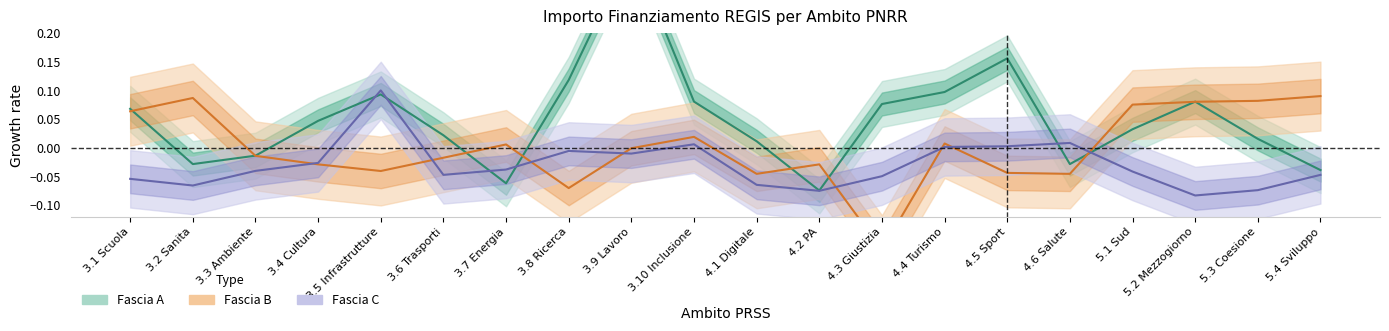

How many interior local valleys does the Fascia B series have?

5